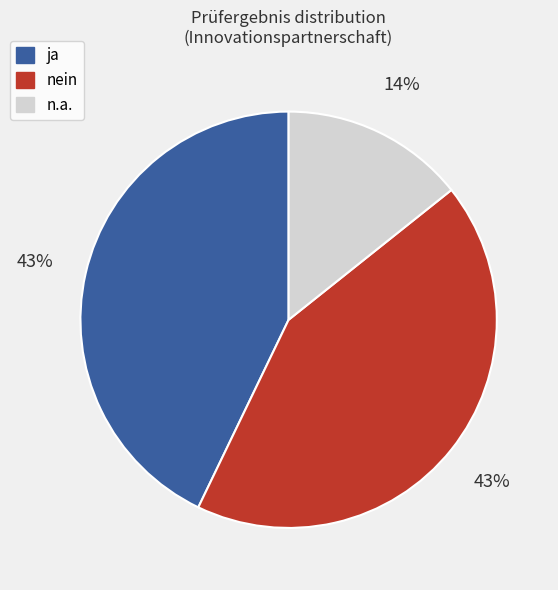

Does any single category account for the majority?

No